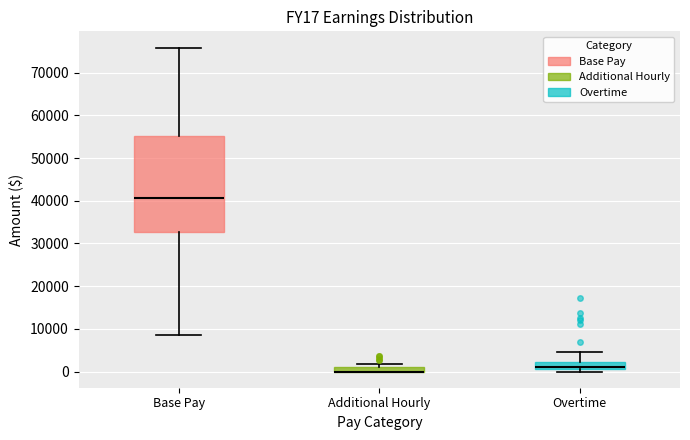

Where is the upper edge of the box for Additional Hourly on the y-axis? The values are not printed on the chart, so give them approximately, as read against the axis.

1000